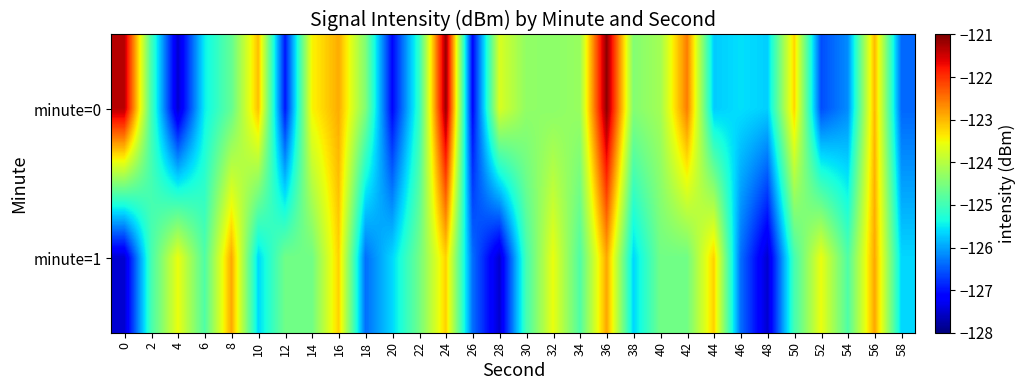

Which series has the widest spread of values?

minute=0